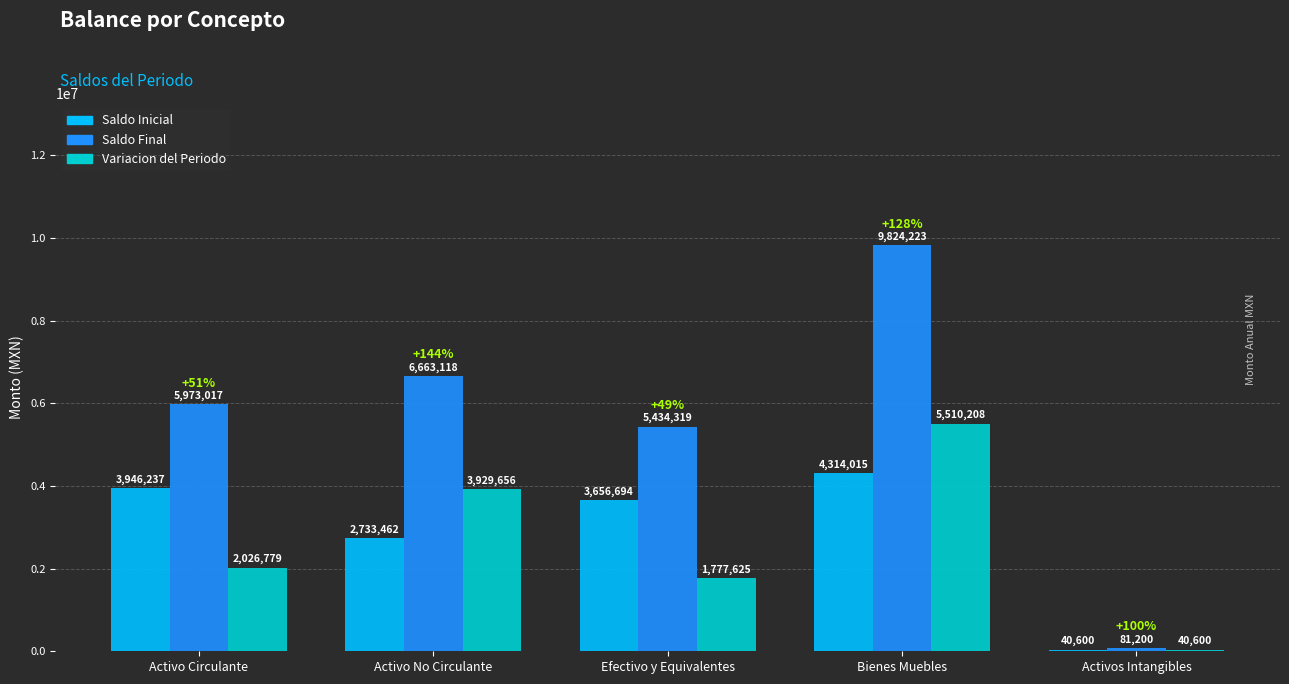

Between Efectivo y Equivalentes and Activos Intangibles, which series saw the biggest shift?

Saldo Final